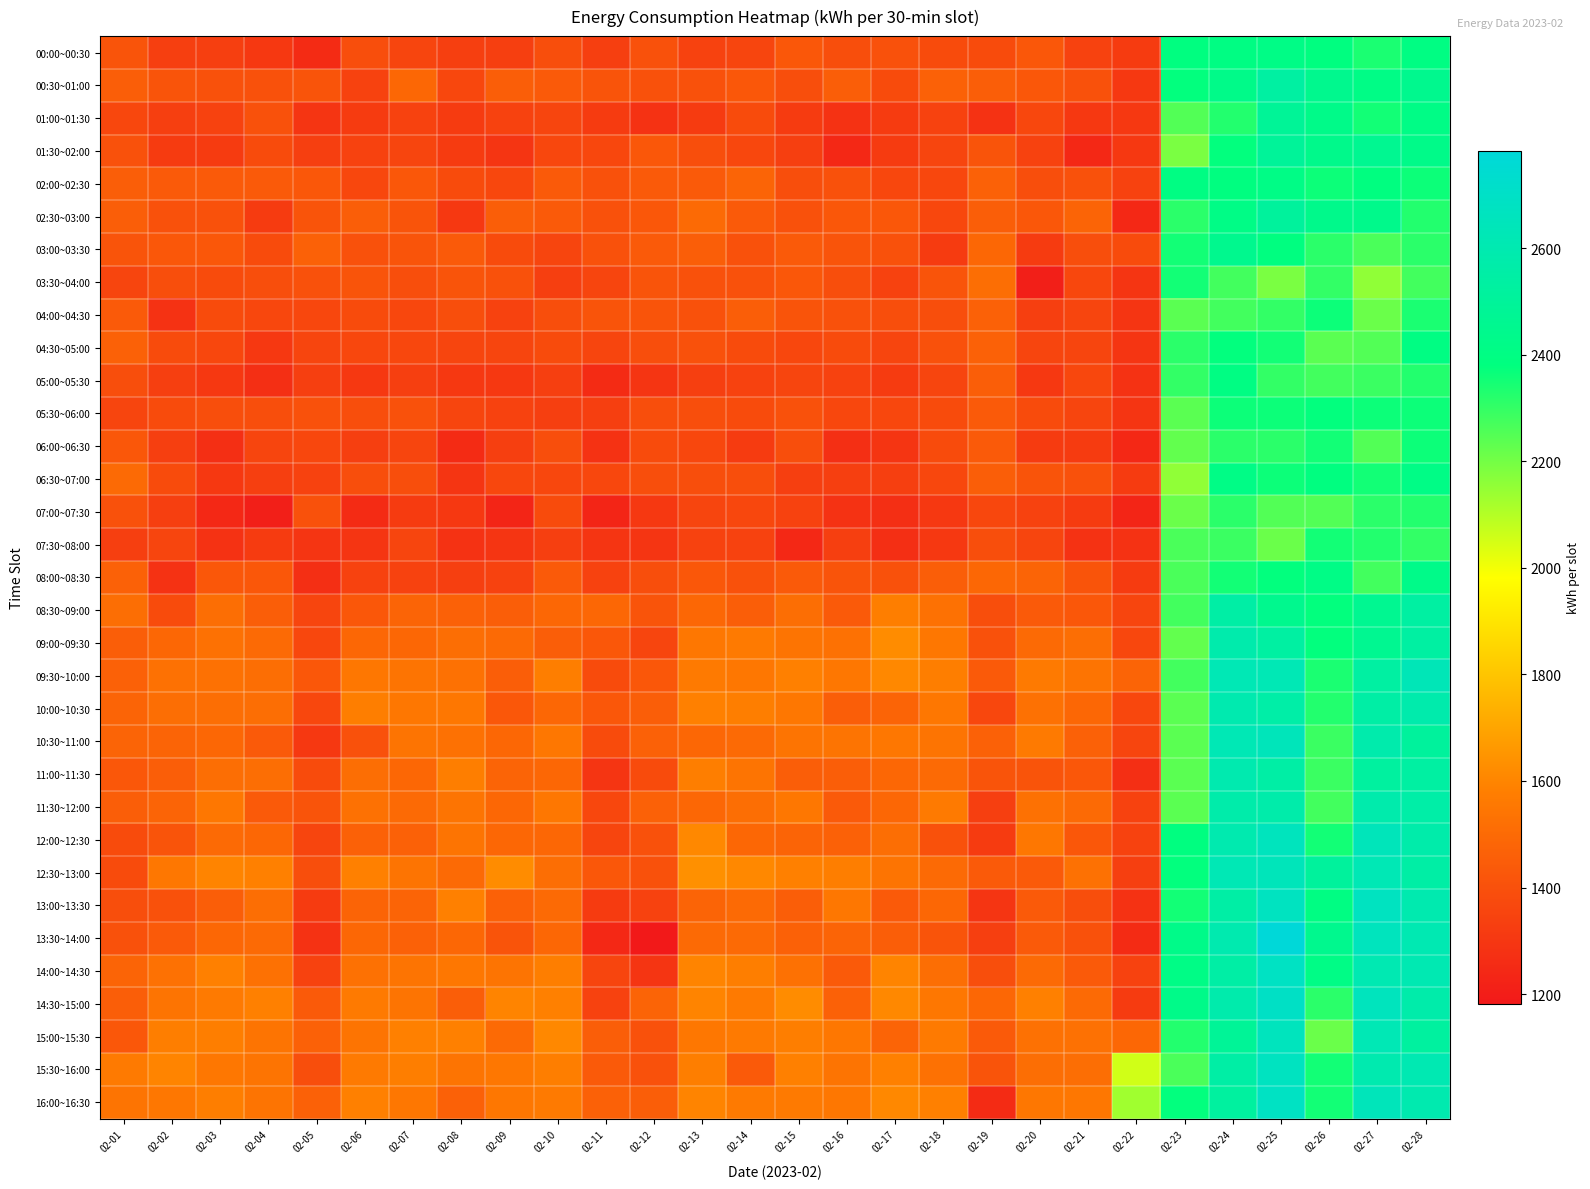

Rank the series by their maximum value, from highest to lowest.

13:30~14:00, 14:30~15:00, 14:00~14:30, 16:00~16:30, 13:00~13:30, 15:30~16:00, 12:00~12:30, 15:00~15:30, 10:30~11:00, 12:30~13:00, 09:30~10:00, 10:00~10:30, 11:00~11:30, 09:00~09:30, 11:30~12:00, 08:30~09:00, 00:30~01:00, 02:30~03:00, 01:30~02:00, 01:00~01:30, 03:00~03:30, 08:00~08:30, 00:00~00:30, 02:00~02:30, 06:30~07:00, 04:30~05:00, 05:00~05:30, 05:30~06:00, 04:00~04:30, 06:00~06:30, 03:30~04:00, 07:30~08:00, 07:00~07:30